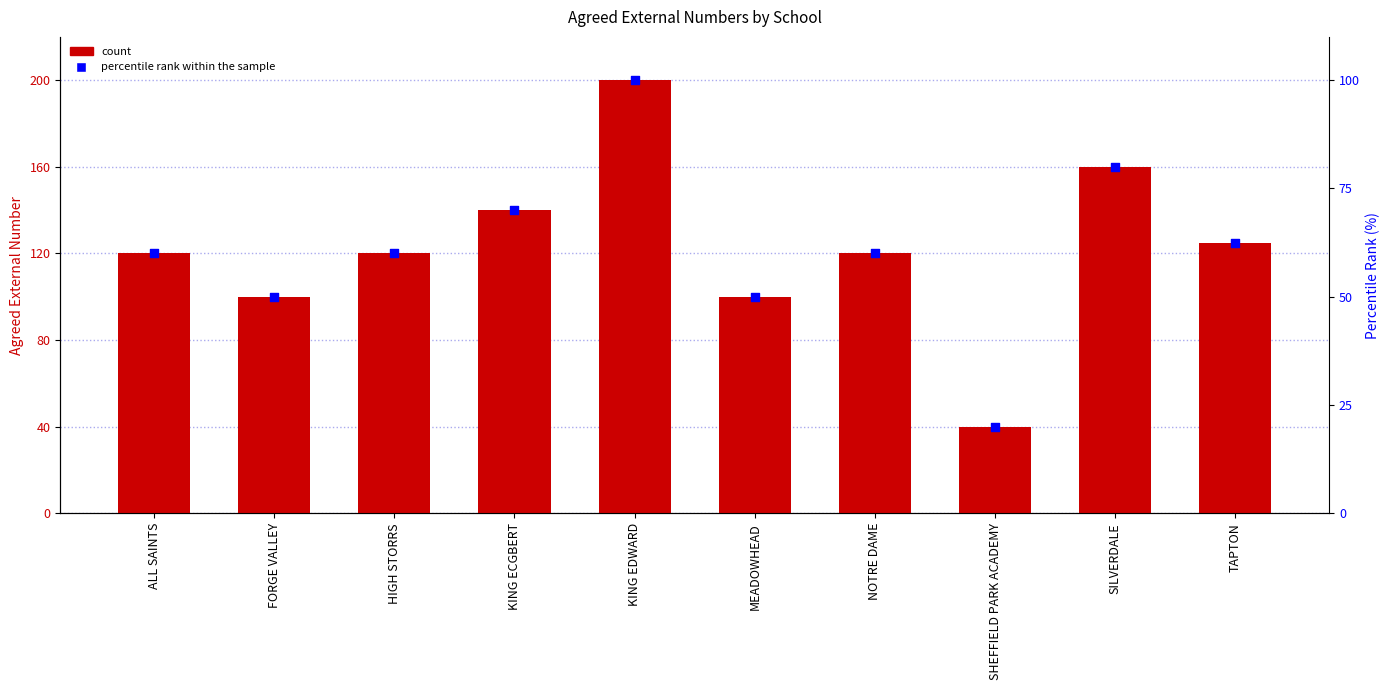

Which series reaches the minimum Y coordinate?

percentile rank within the sample